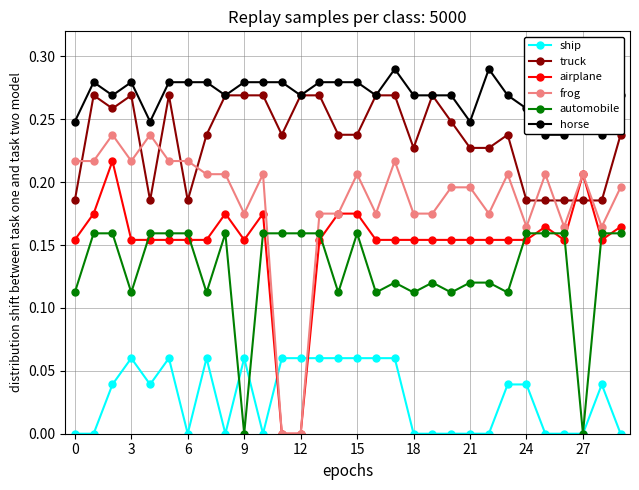

Which series has the largest total across all categories?

horse